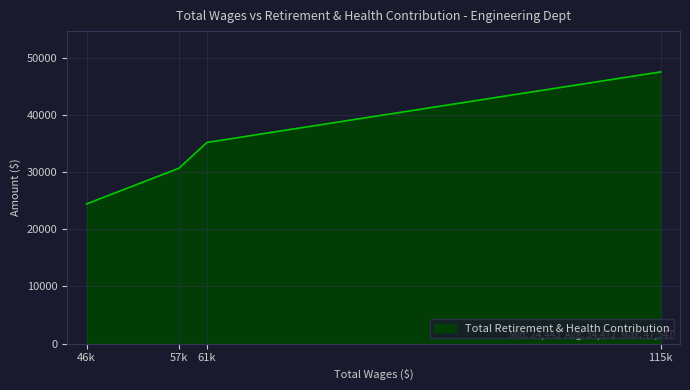

Is it true that the value at 46k is 36387?

False